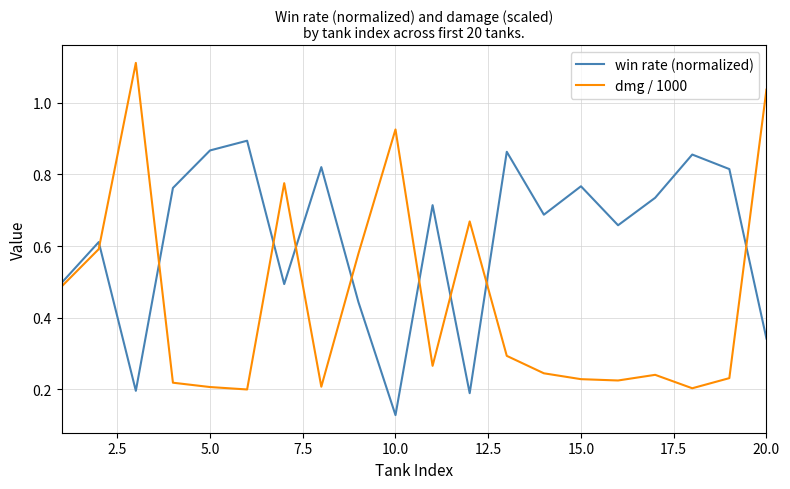

List the series in order of their overall mean, lowest first.

dmg / 1000, win rate (normalized)